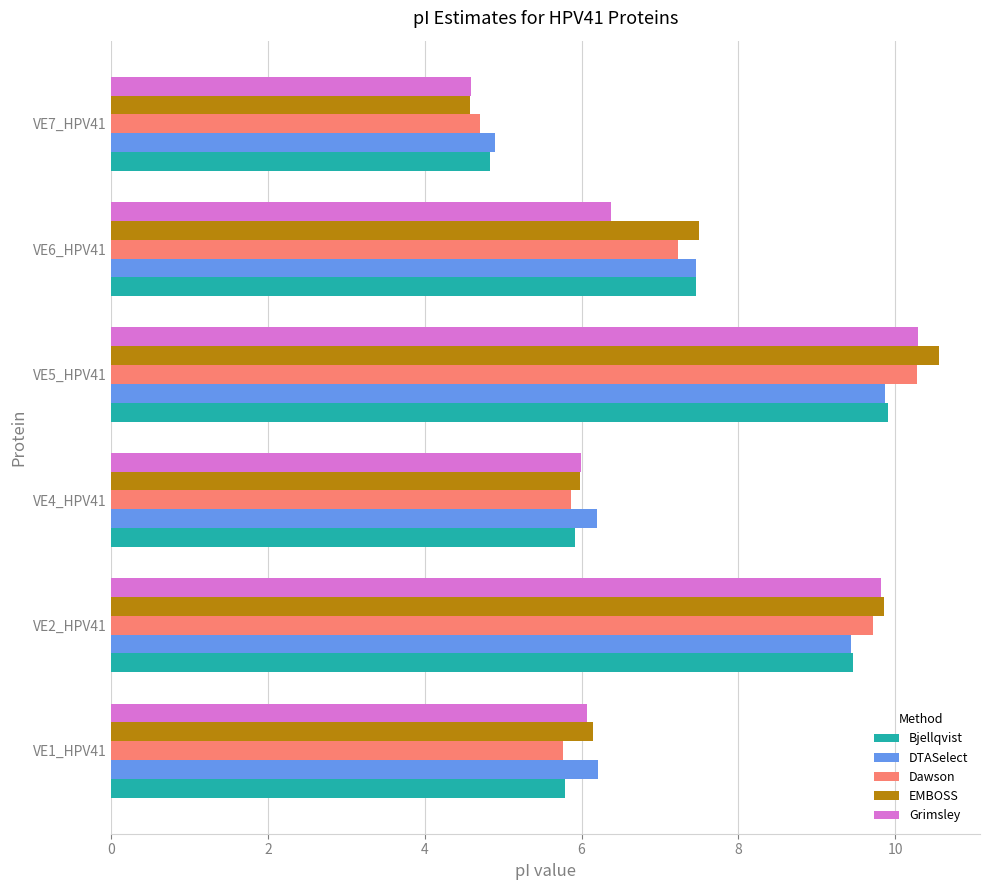

At how many categories does at least one series exceed 4?

6